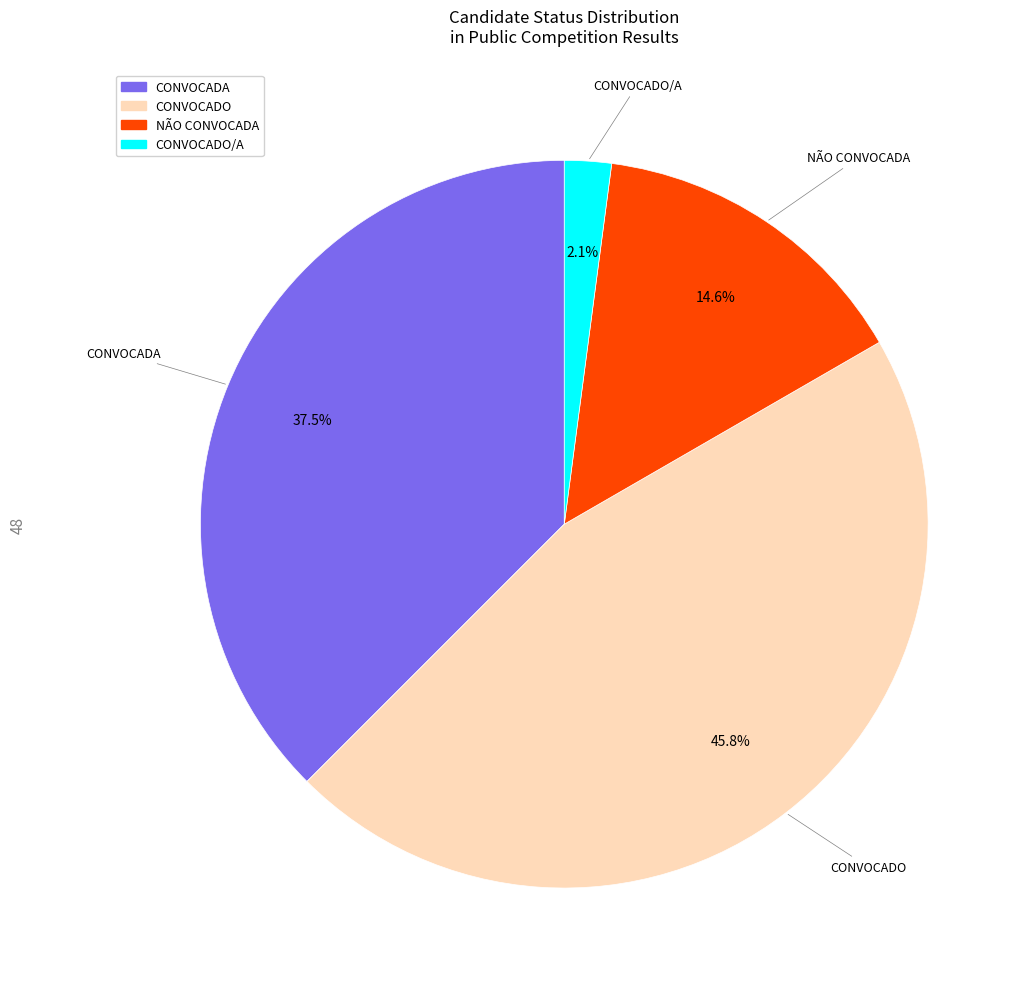

Is there any slice that represents more than half of the pie?

No